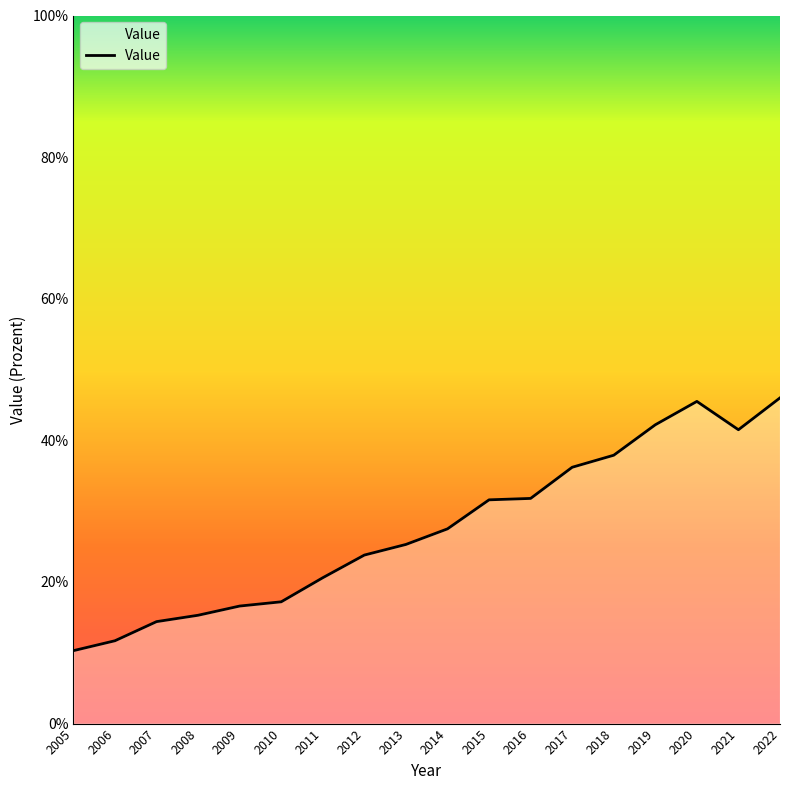

Count the number of categories in the chart.

18